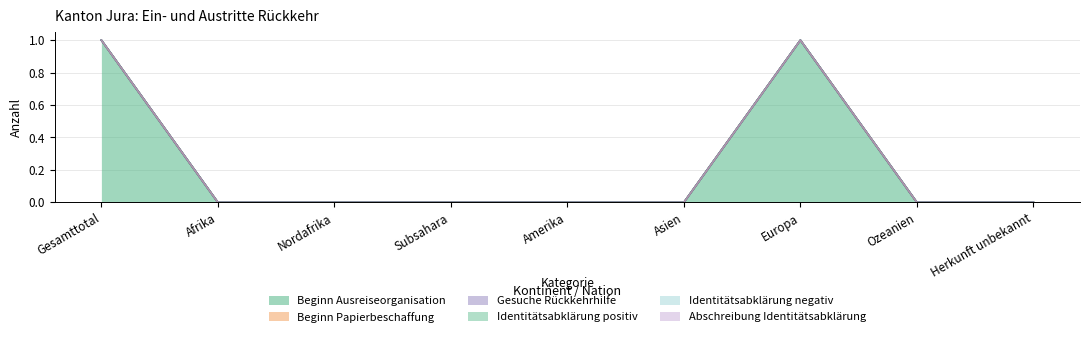

What are all the series names shown in the legend?

Beginn Ausreiseorganisation, Beginn Papierbeschaffung, Gesuche Rückkehrhilfe, Identitätsabklärung positiv, Identitätsabklärung negativ, Abschreibung Identitätsabklärung